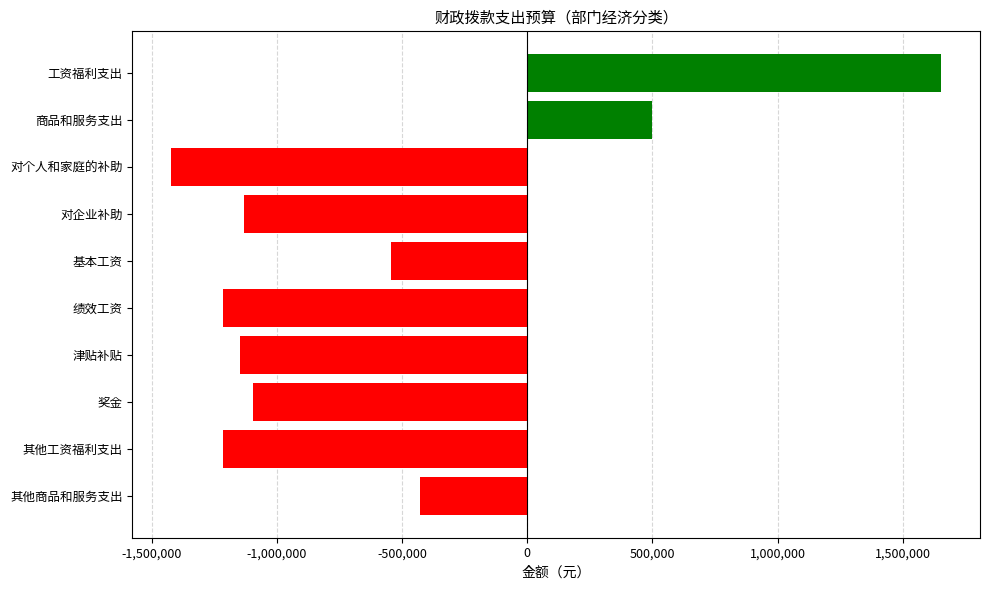

Does the chart contain stacked bars?

No